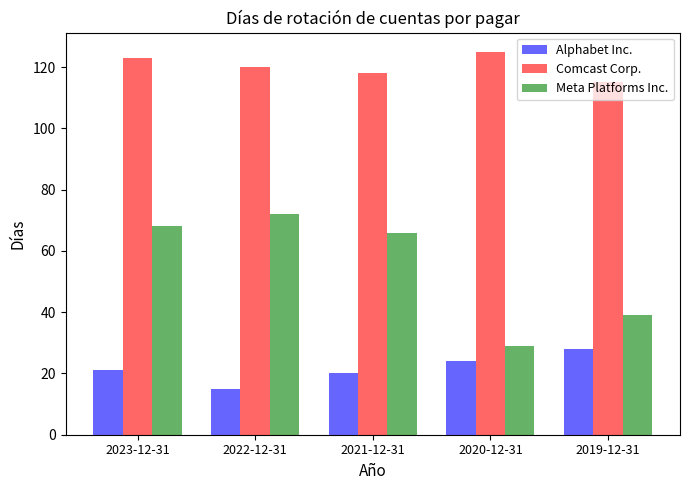

Rank the series by their average value, from lowest to highest.

Alphabet Inc., Meta Platforms Inc., Comcast Corp.